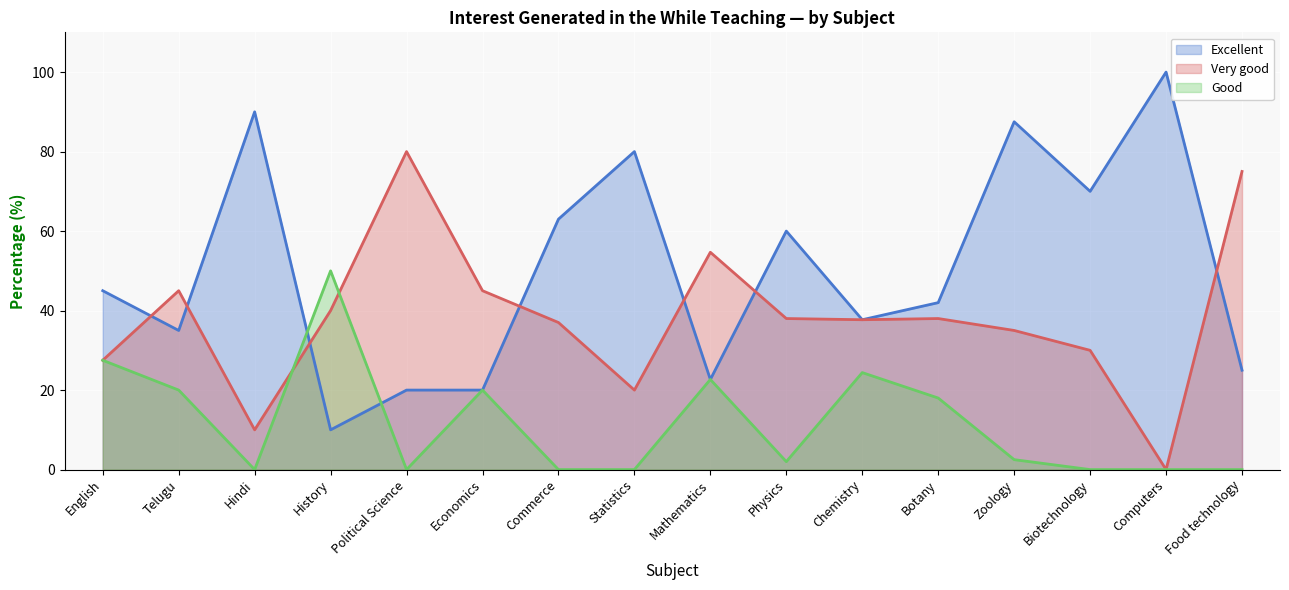

Is it true that Very good equals -38.2 at Computers?

False